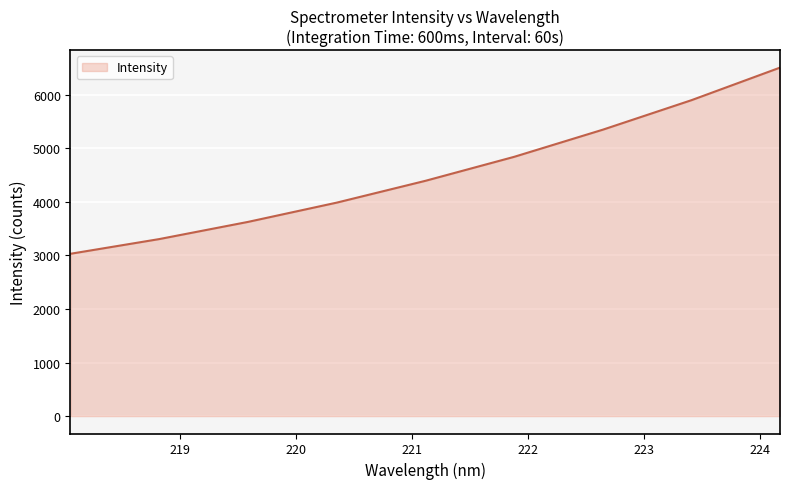

What is the greatest value displayed?

6506.4